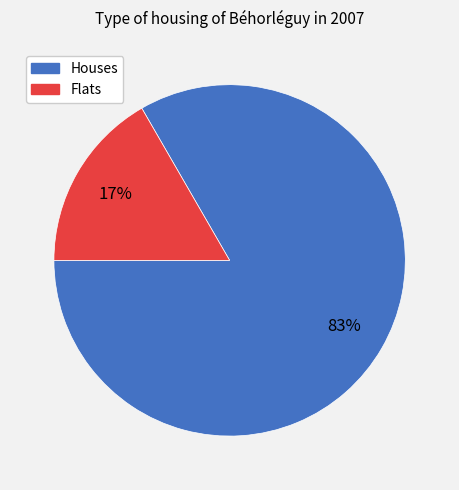

Is there a majority slice in this chart?

Yes